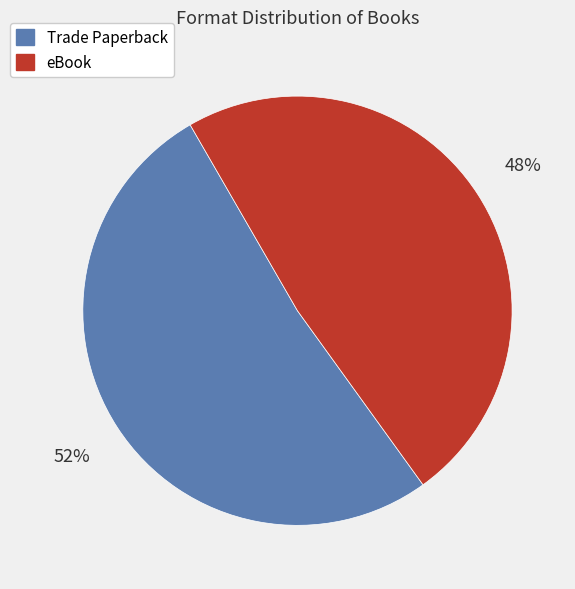

Count the number of slices in the pie.

2